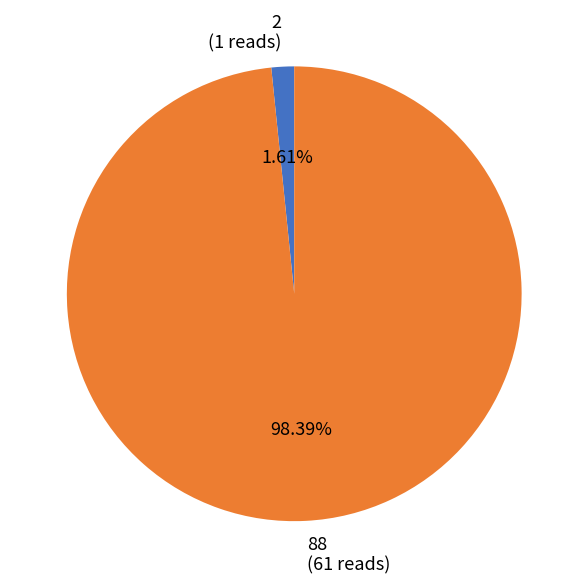

To the nearest percent, what is the average slice percentage?

50%